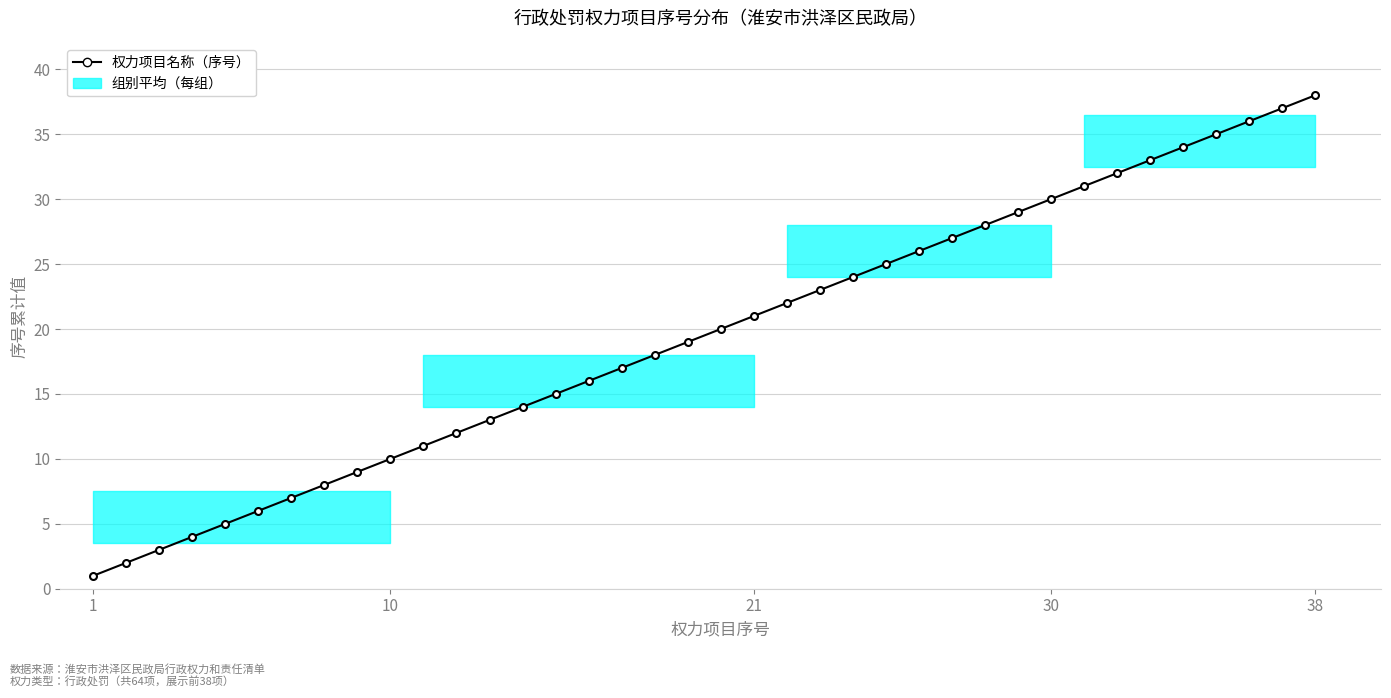

What is the average value?

20